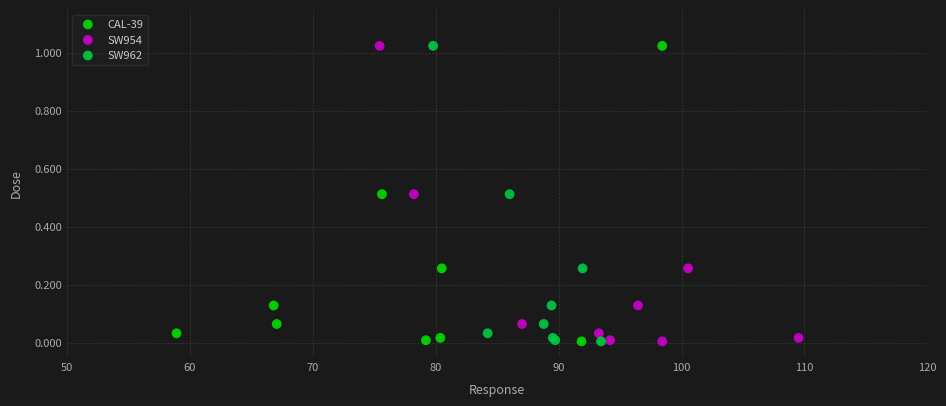

What are all the series names shown in the legend?

CAL-39, SW954, SW962